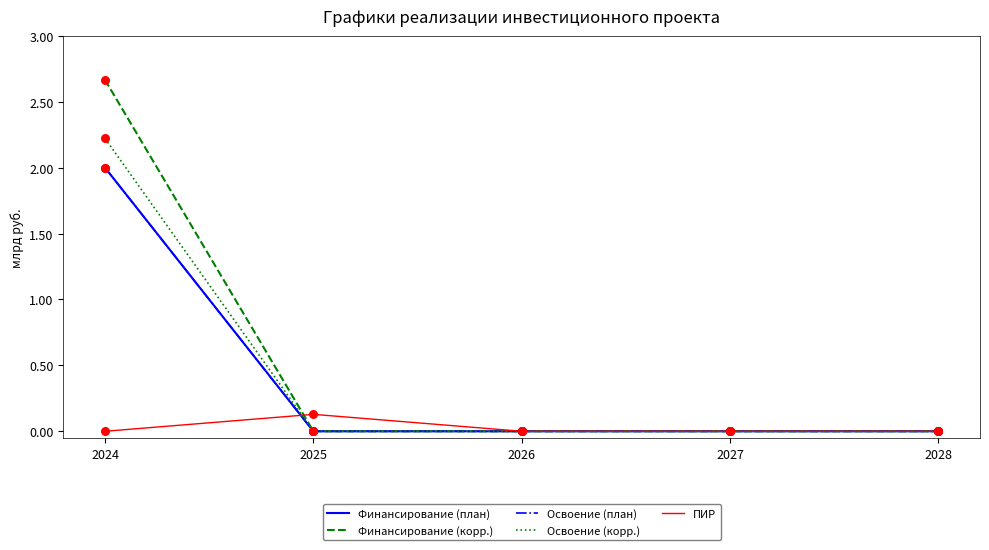

Which series has the largest total across all categories?

Финансирование (корр.)